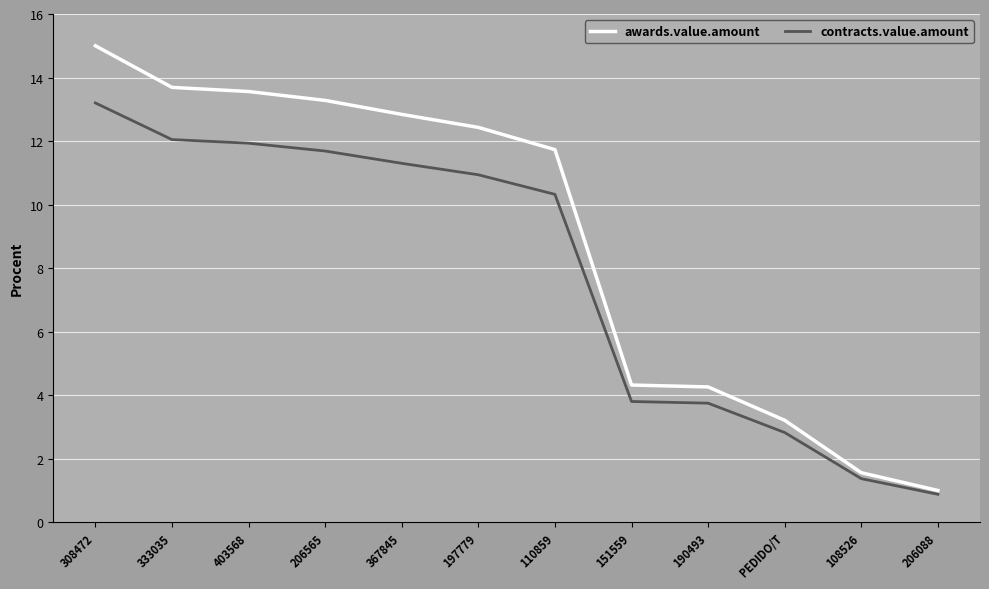

What position from the left is 308472?

1